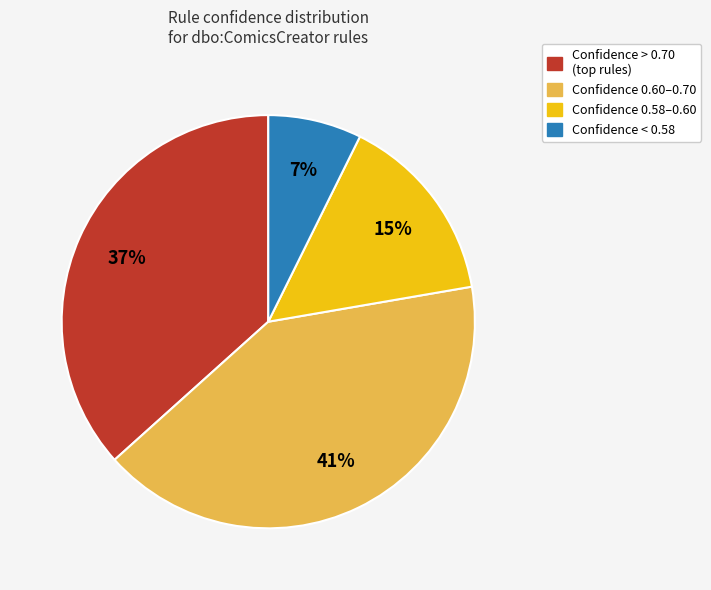

To the nearest percent, what is the difference between the largest and smallest slice percentages?

34%